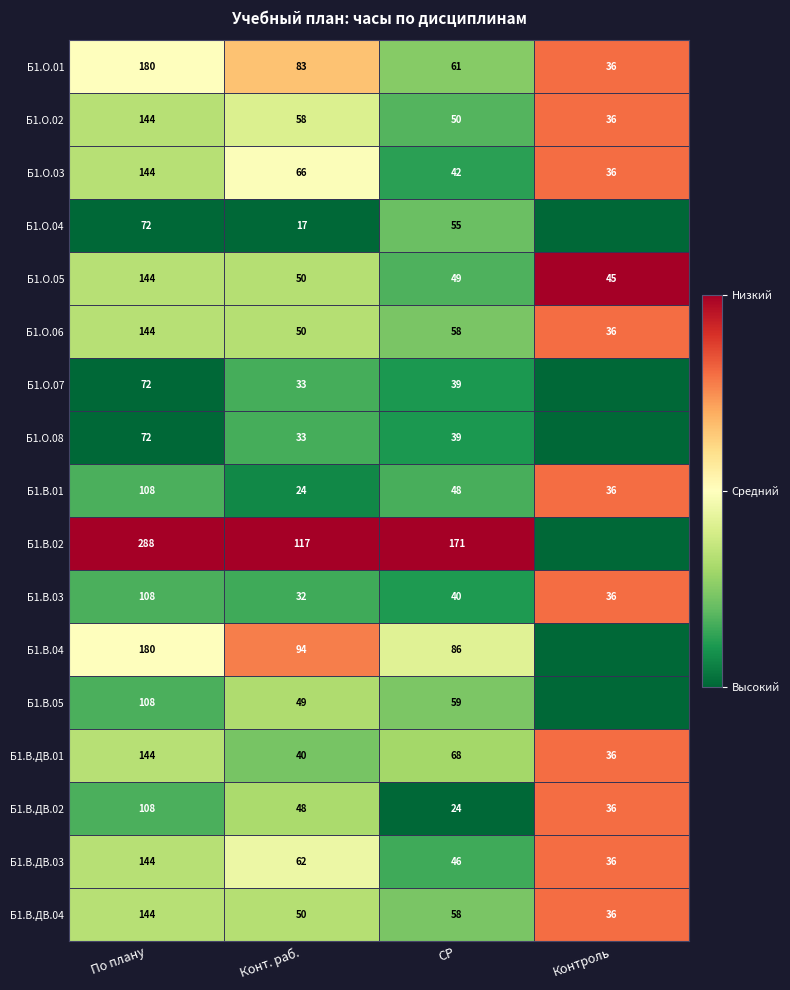

True or false: Б1.В.ДВ.03 has a value of 40 at По плану.

False